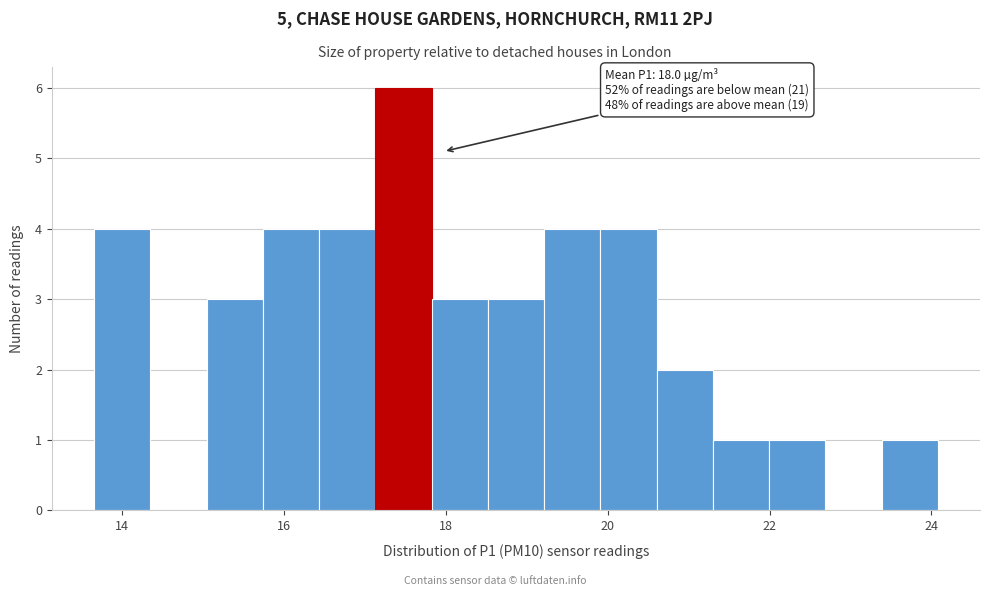

Around what value on the x-axis is the tallest bar? Give the approximate position of its centre, as read against the axis.

17.4